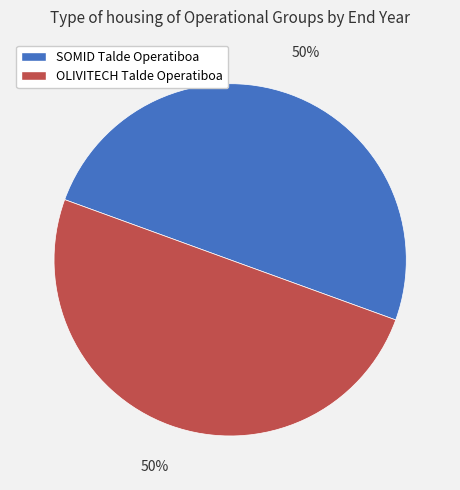

How many slices are in this pie chart?

2